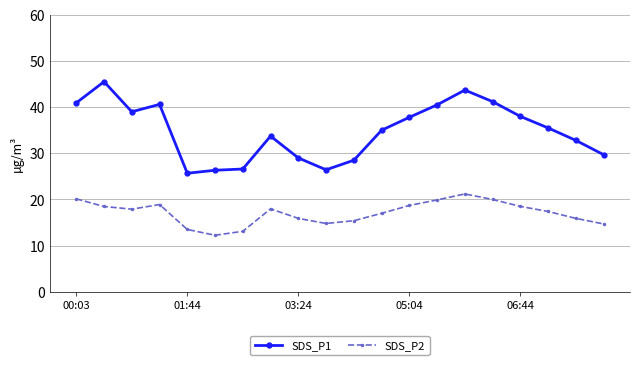

What is the highest value of the SDS_P2 series?

21.2